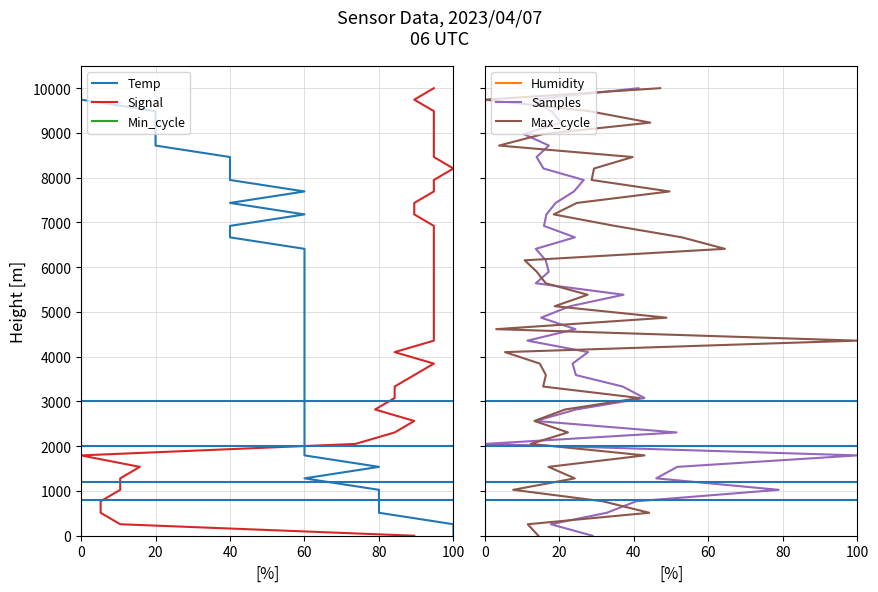

Which series has the widest spread of values?

Temp